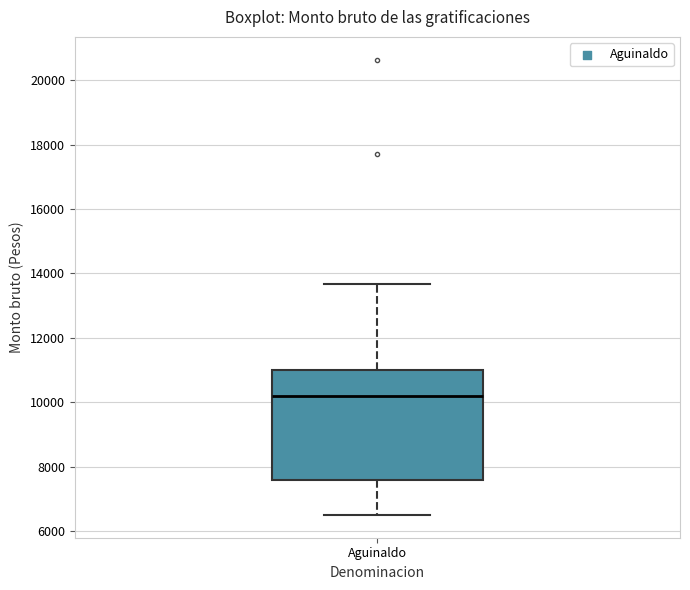

Where is the upper edge of the box for Aguinaldo on the y-axis? The values are not printed on the chart, so give them approximately, as read against the axis.

11000